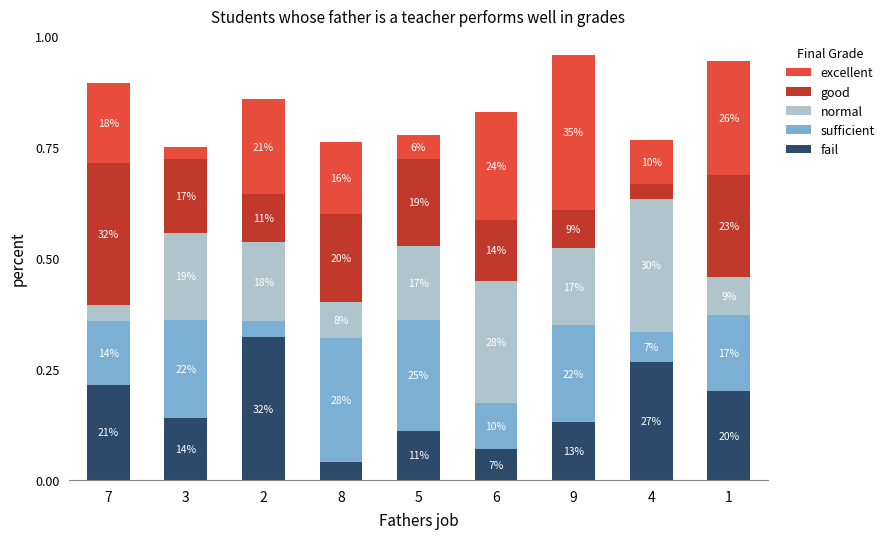

What is the difference between the normal values at 8 and 4?

0.2